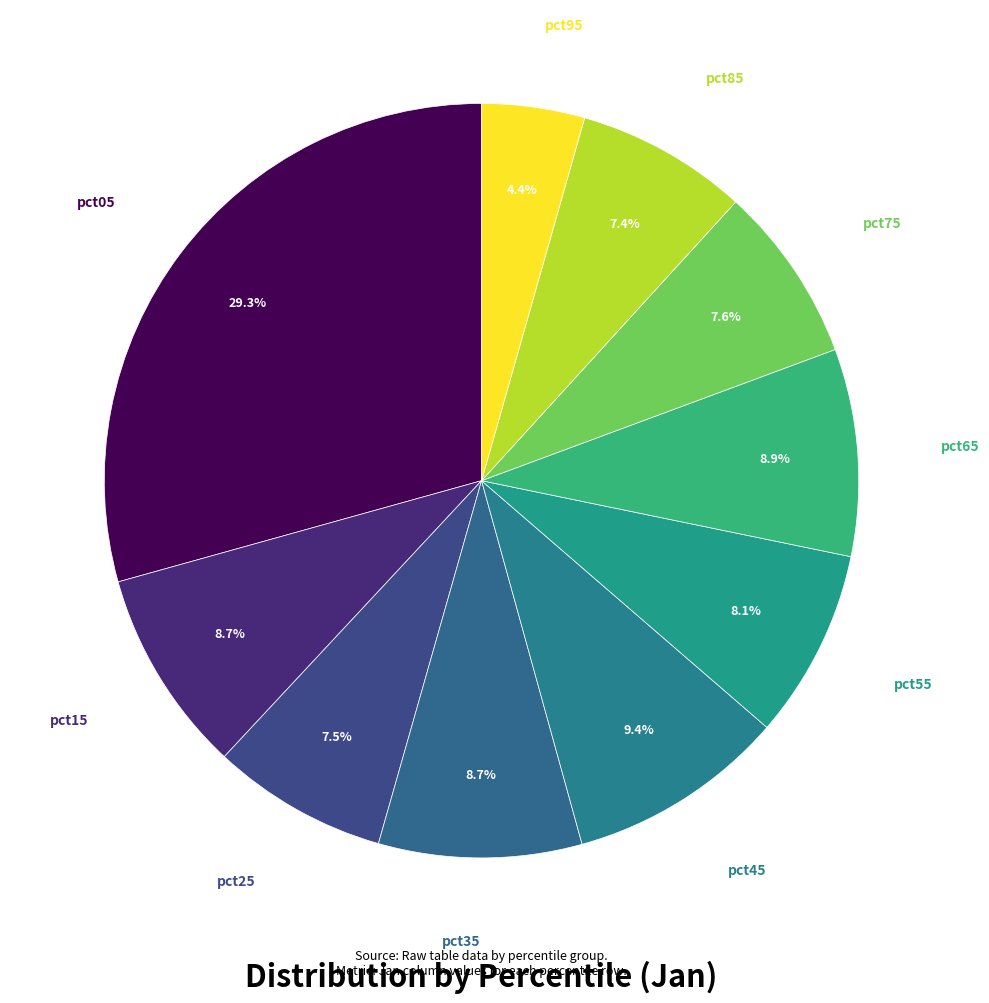

To the nearest percent, what portion does pct75 represent?

8%